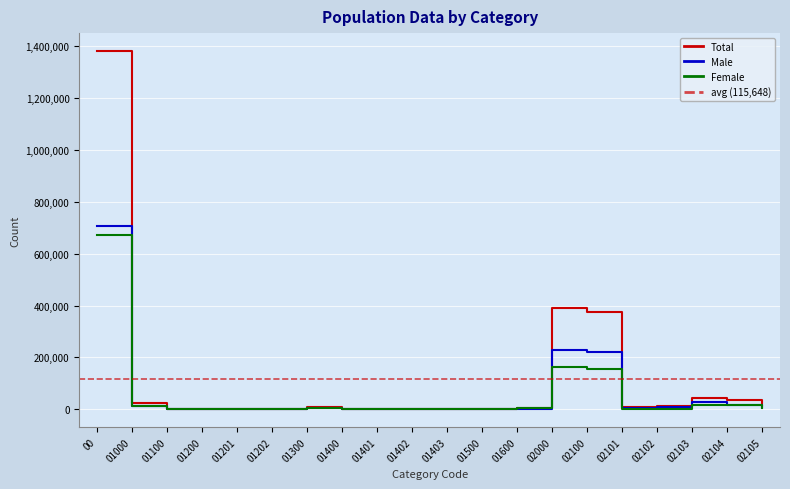

Reading left to right, transcribe all the data shown in this chart.

Total: 00=1381093	01000=23544	01100=2267	01200=2087	01201=1801	01202=286	01300=10217	01400=2657	01401=336	01402=2122	01403=199	01500=41	01600=6275	02000=389867	02100=376425	02101=7764	02102=11619	02103=42931	02104=35599	02105=15821
Male: 00=707421	01000=11531	01100=1009	01200=1173	01201=1055	01202=118	01300=5076	01400=1224	01401=208	01402=914	01403=102	01500=40	01600=3009	02000=227545	02100=220339	02101=5504	02102=9571	02103=28043	02104=17517	02105=9899
Female: 00=673672	01000=12013	01100=1258	01200=914	01201=746	01202=168	01300=5141	01400=1433	01401=128	01402=1208	01403=97	01500=1	01600=3266	02000=162322	02100=156086	02101=2260	02102=2048	02103=14888	02104=18082	02105=5922